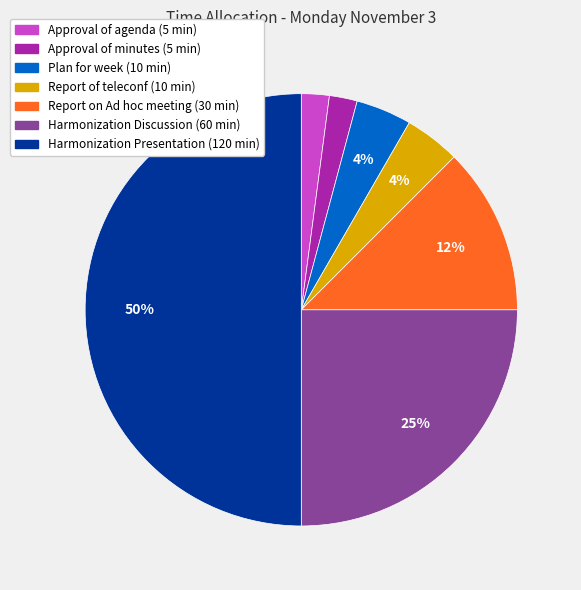

Which has a higher value, Harmonization Discussion or Harmonization Presentation?

Harmonization Presentation